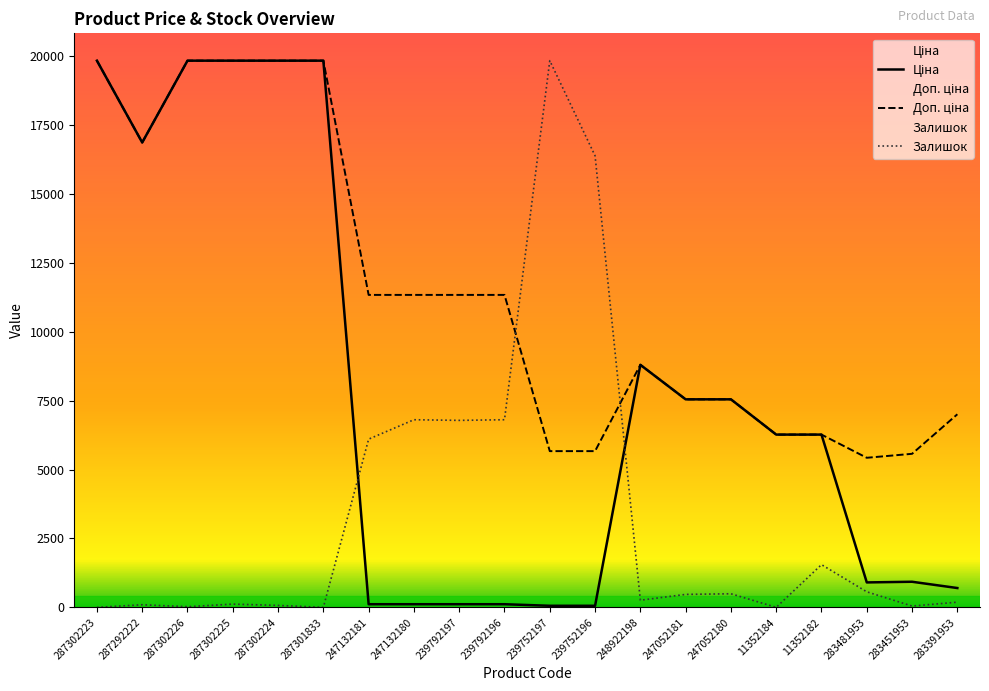

Is it true that Залишок equals 27364.7 at 239752197?

False